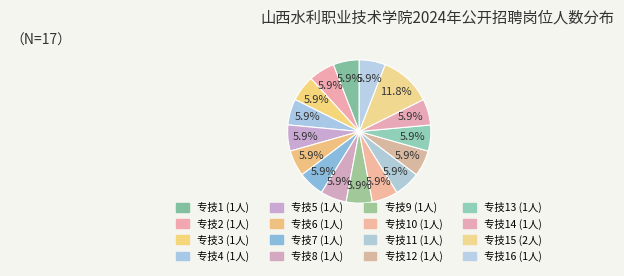

How many segments does this pie chart have?

16